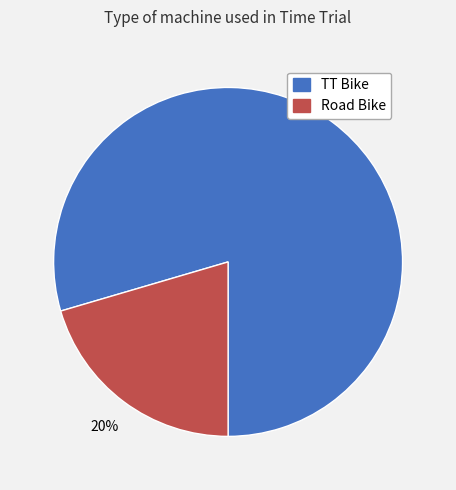

Is TT Bike the majority of the pie?

Yes